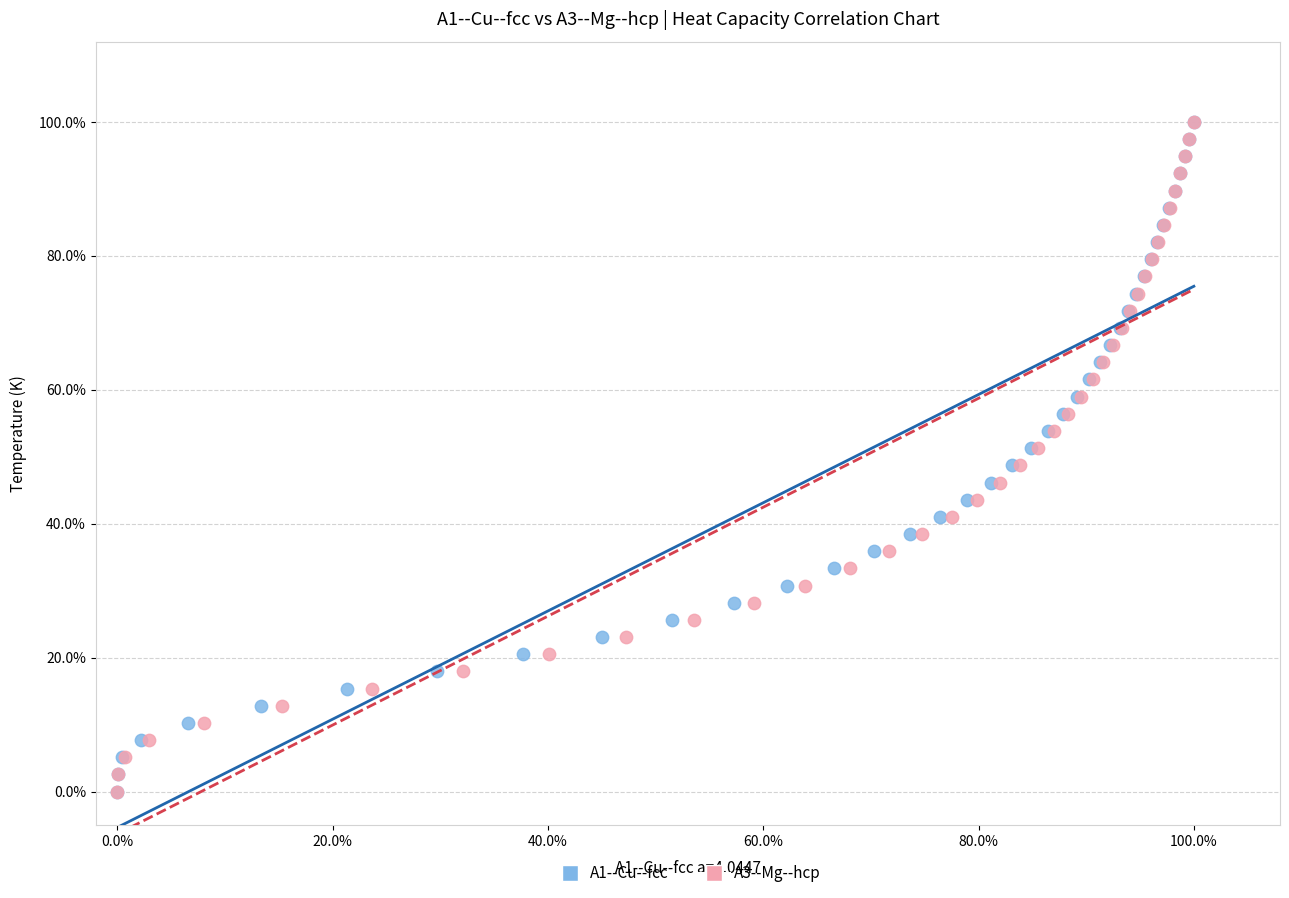

What are all the series names shown in the legend?

A1--Cu--fcc, A3--Mg--hcp